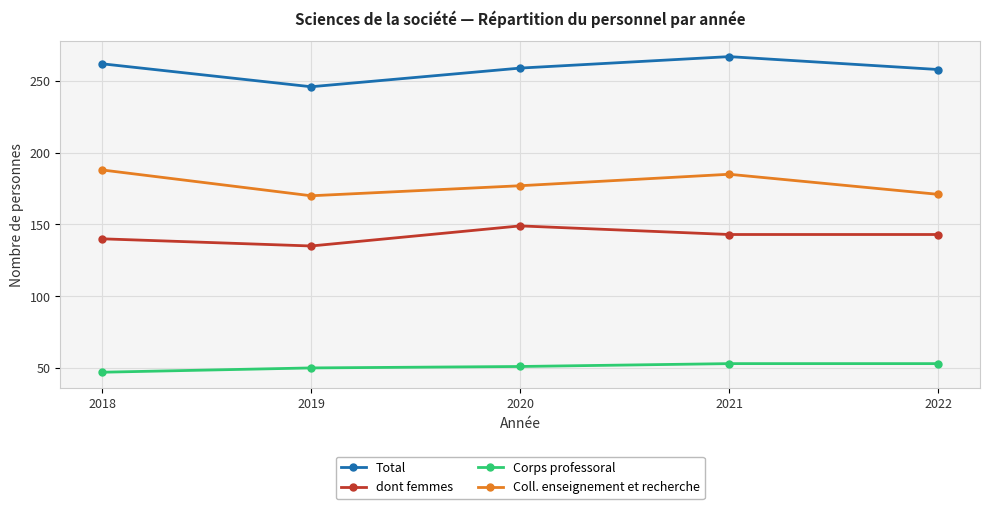

The value of Coll. enseignement et recherche at 2018 is 188. True or false?

True